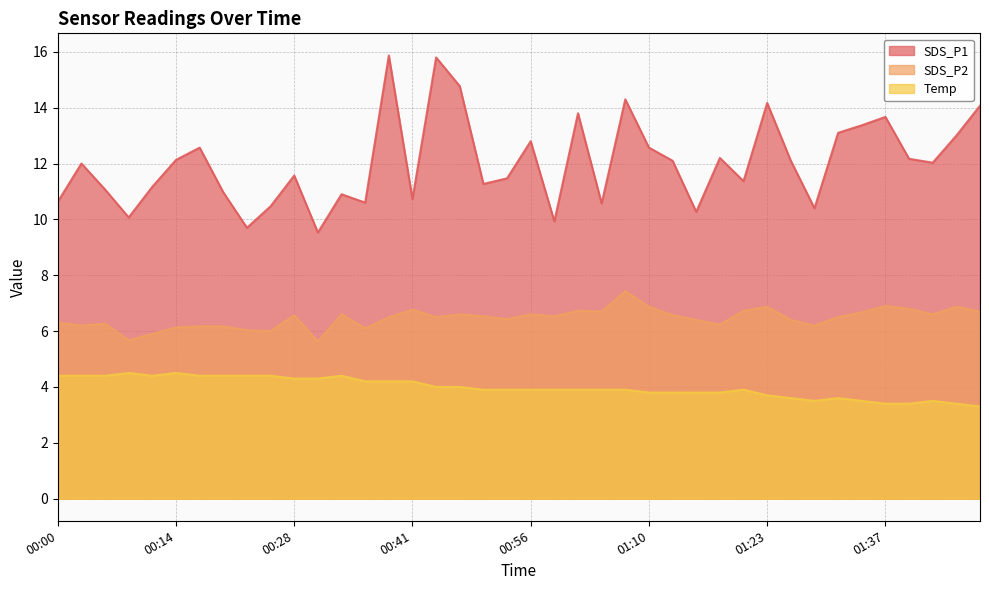

The value of SDS_P1 at 00:11 is 6.5. True or false?

False